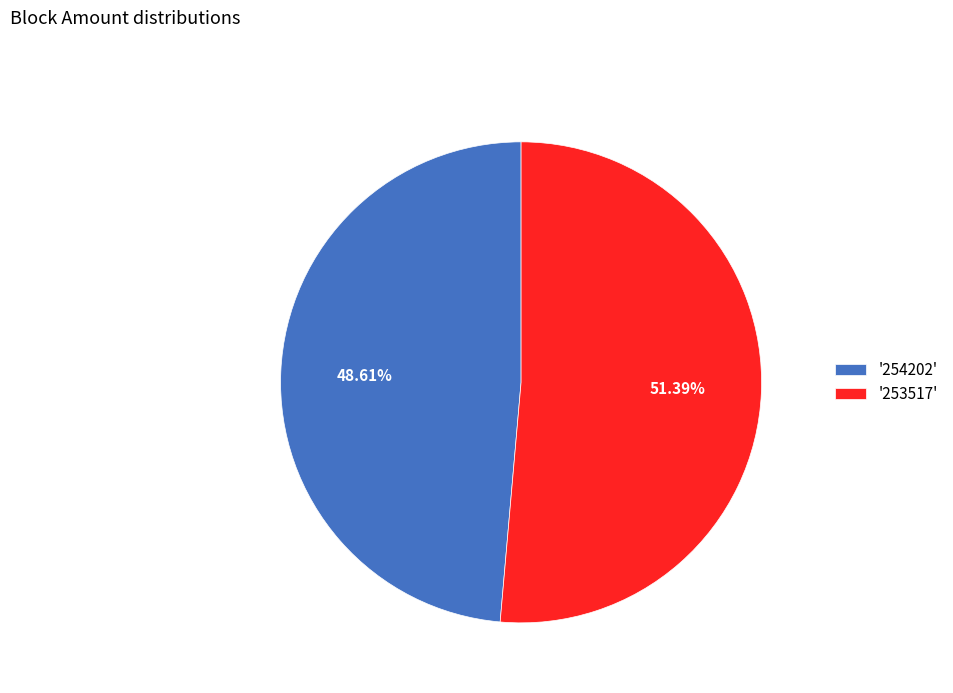

What is the majority slice?

'253517'